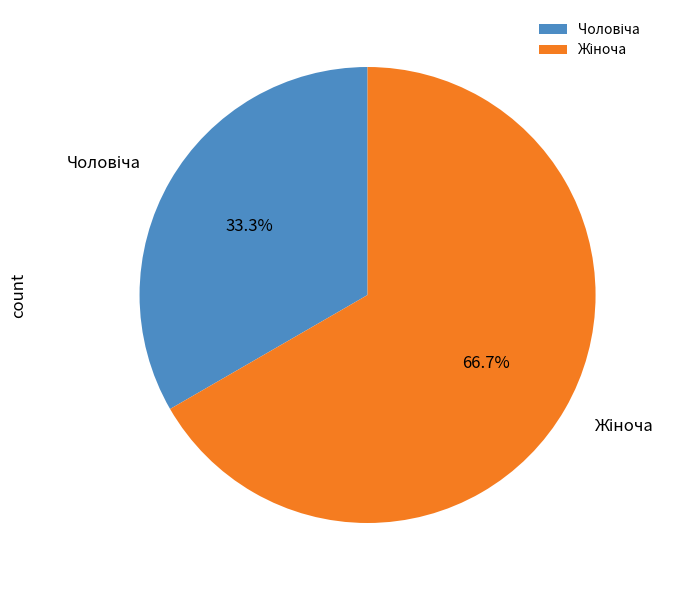

Between Жіноча and Чоловіча, which is larger?

Жіноча